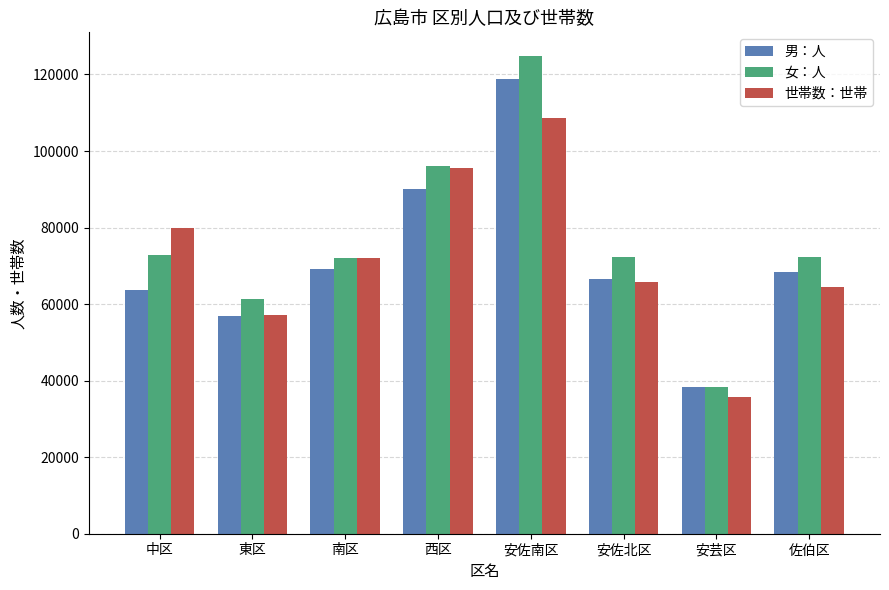

What is the total value across all series at 東区?

175519